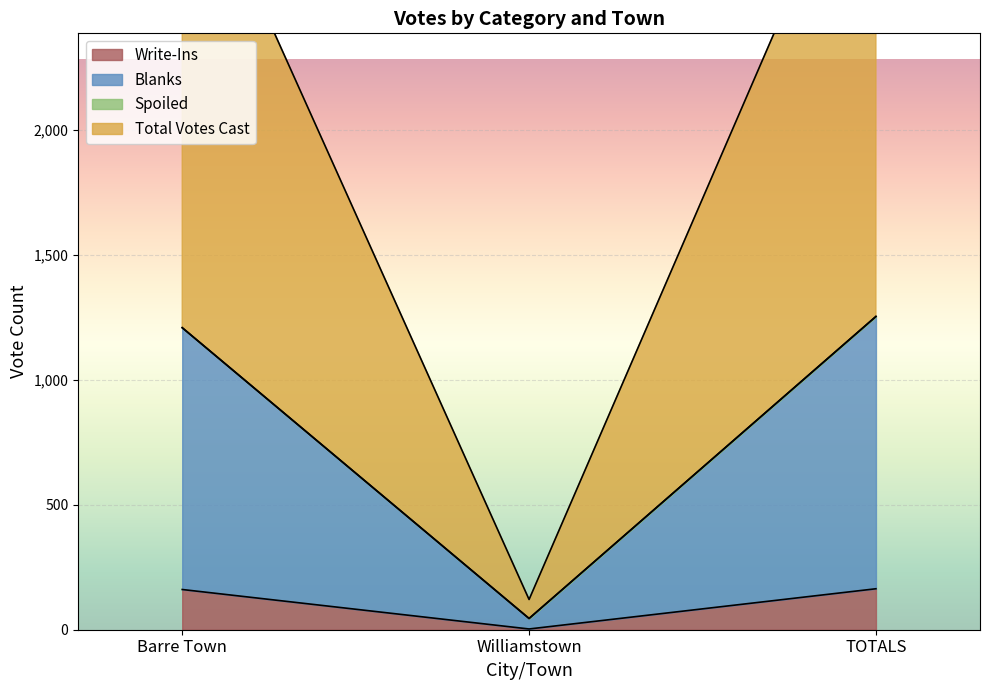

Where is Write-Ins nearest to the value 83?

Barre Town